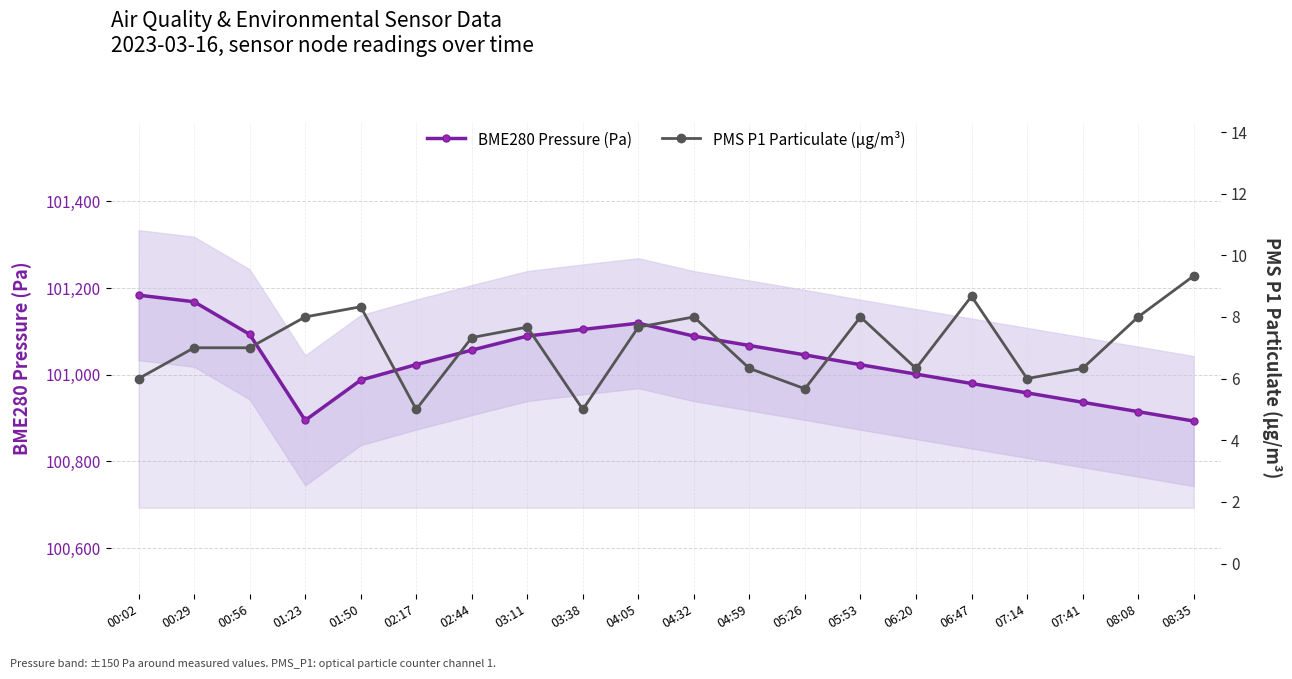

True or false: BME280 Pressure (Pa) and PMS P1 Particulate (µg/m³) cross at least once.

False